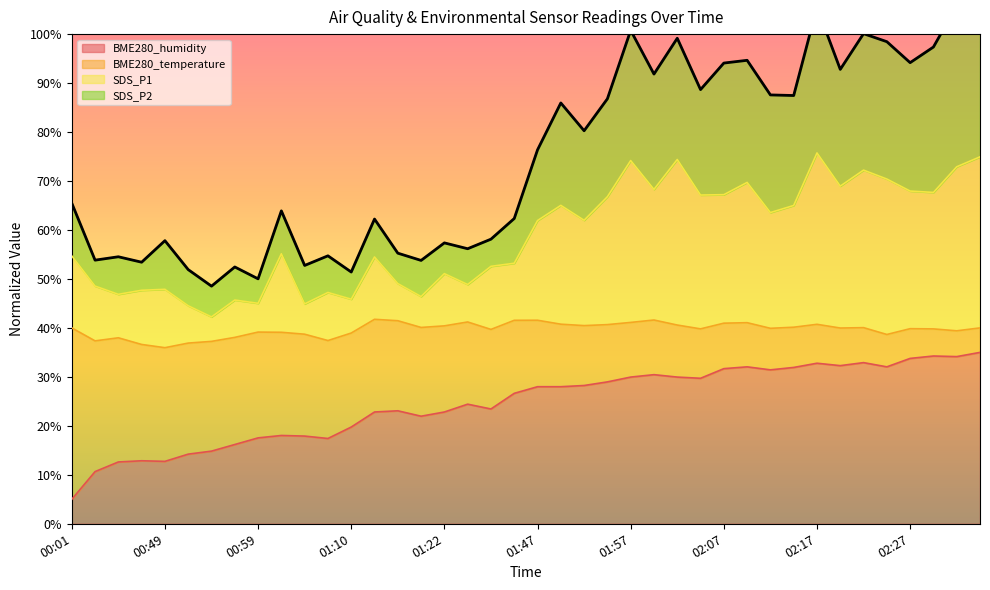

The value of SDS_P1 at 01:57 is 74.2. True or false?

True